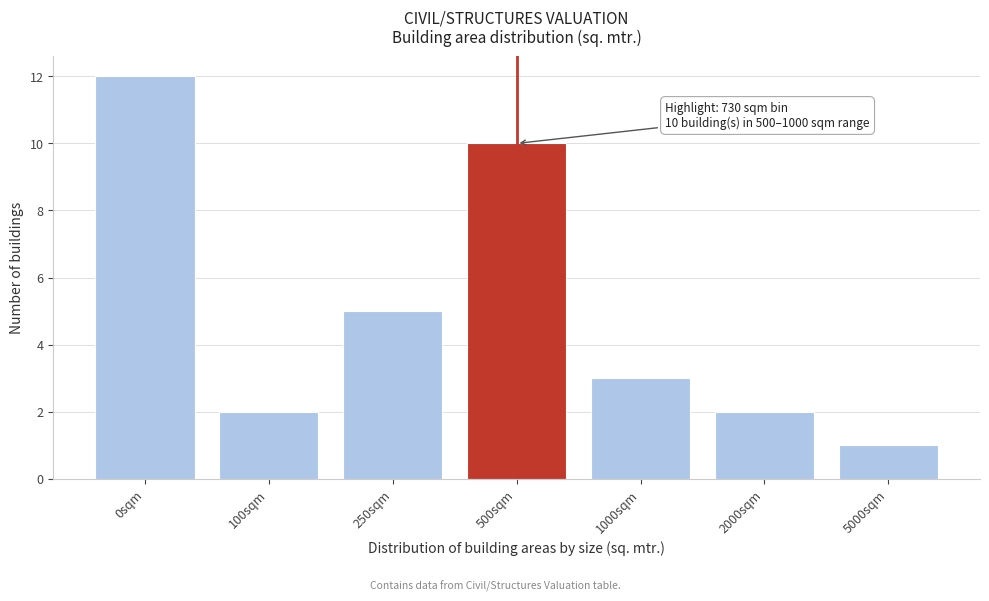

Reading right to left, transcribe all the data shown in this chart.

1	2	3	10	5	2	12